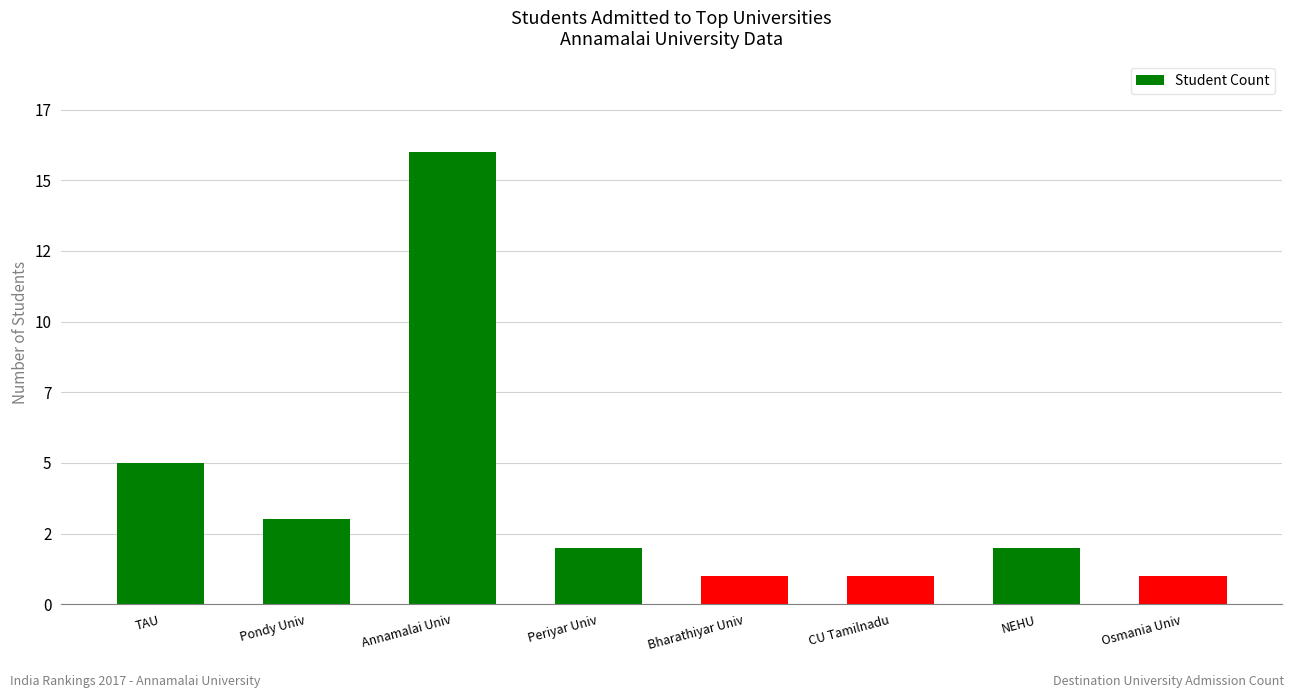

Are the bars horizontal?

No